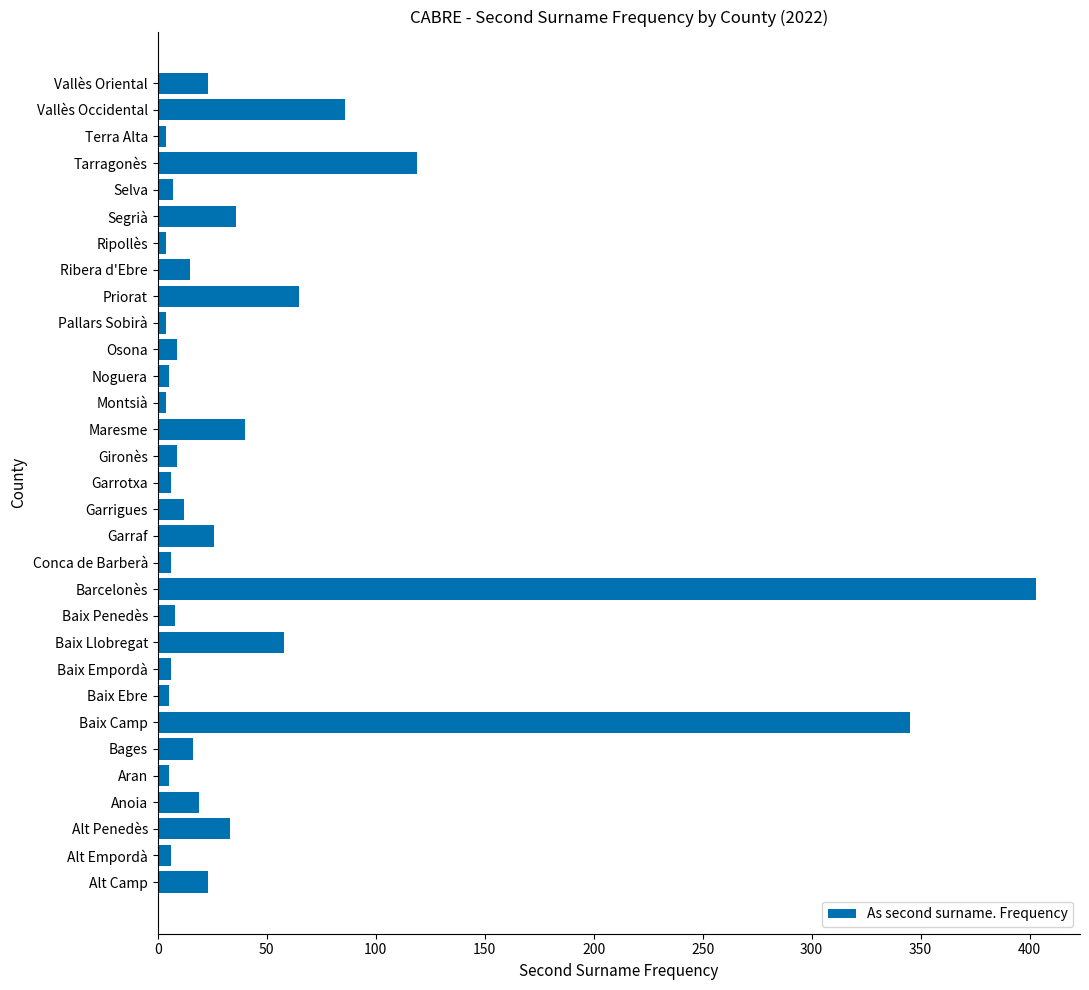

Read the value at Segrià.

36